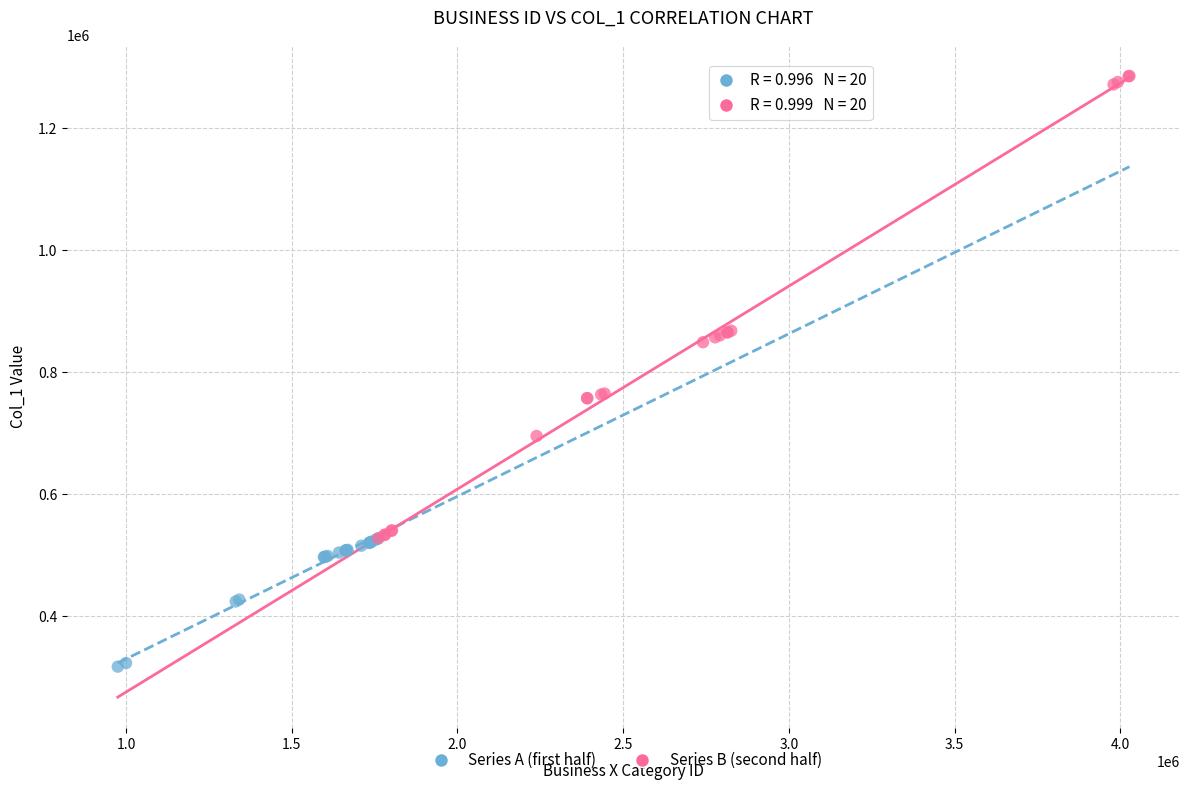

Which series contains the highest Y value?

Series B (second half)